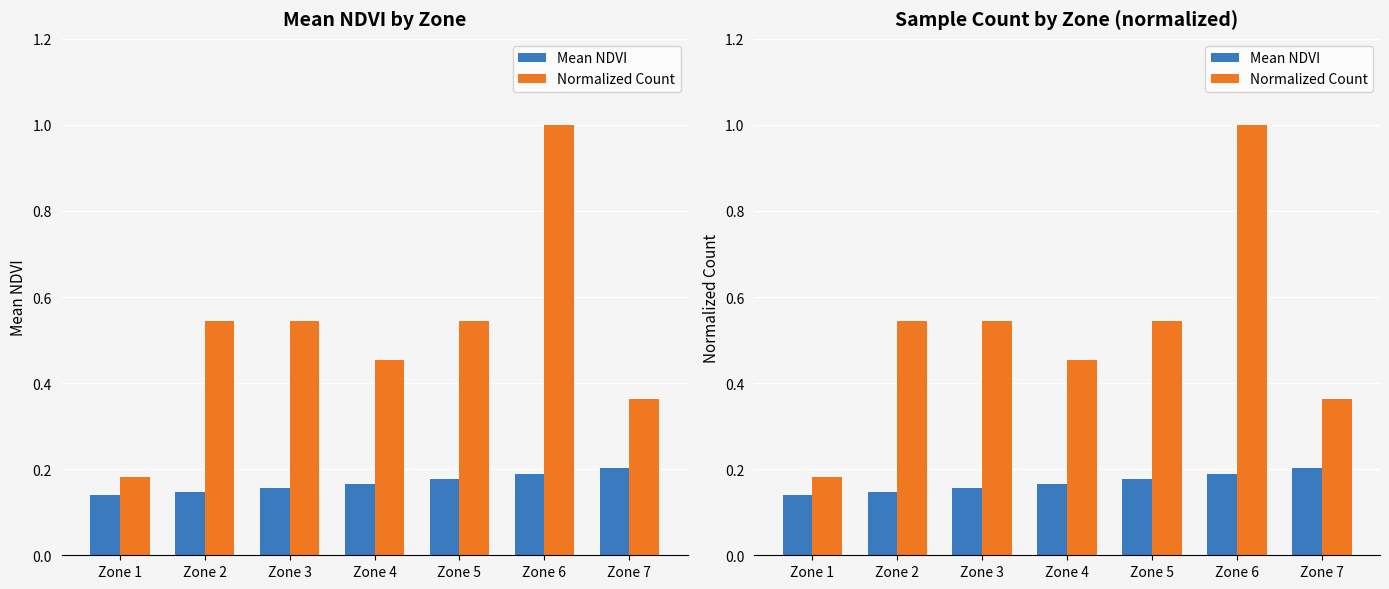

Is the value of Normalized Count at Zone 1 greater than the value of Mean NDVI at Zone 6?

No